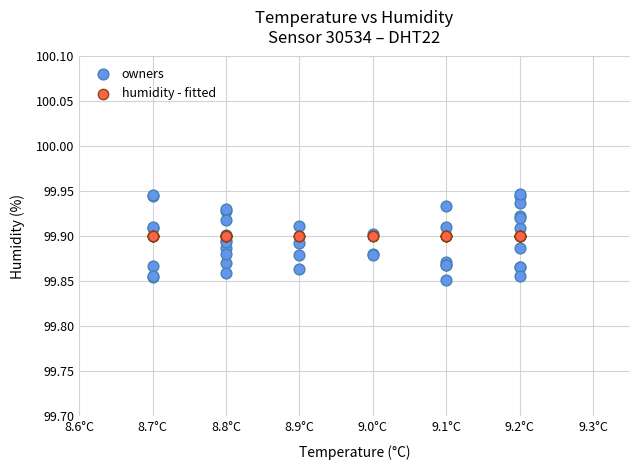

Which series has the largest Y range (max minus min)?

owners